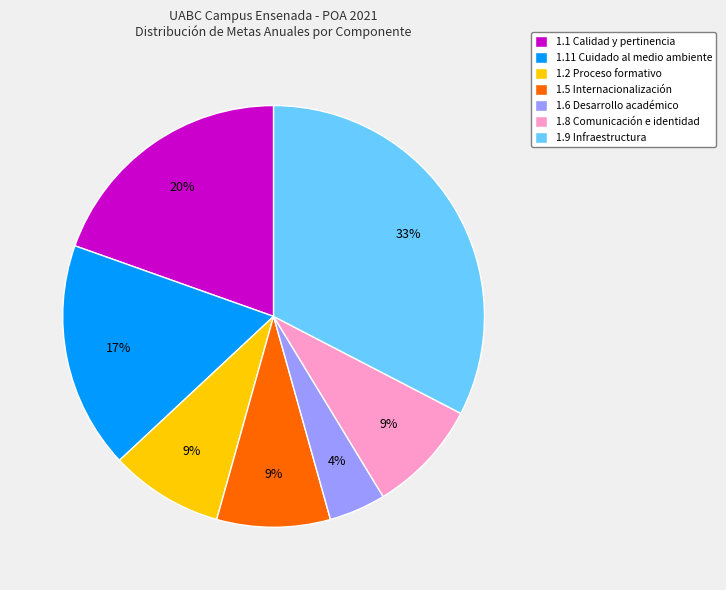

How many slices are in this pie chart?

7